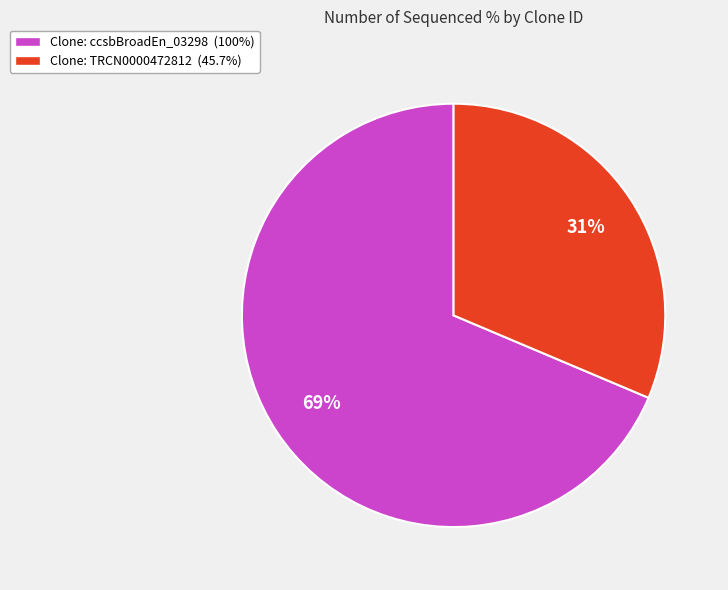

Is it true that Clone: ccsbBroadEn_03298 (100%) is 69% of the pie?

True